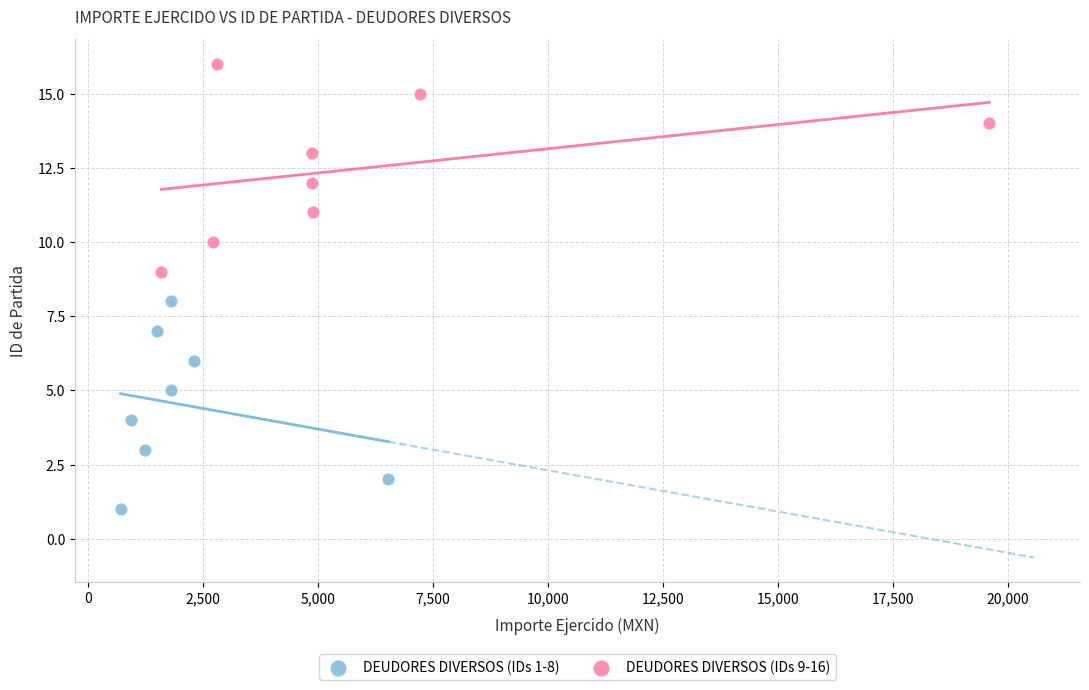

Which series reaches the maximum Y coordinate?

DEUDORES DIVERSOS (IDs 9-16)